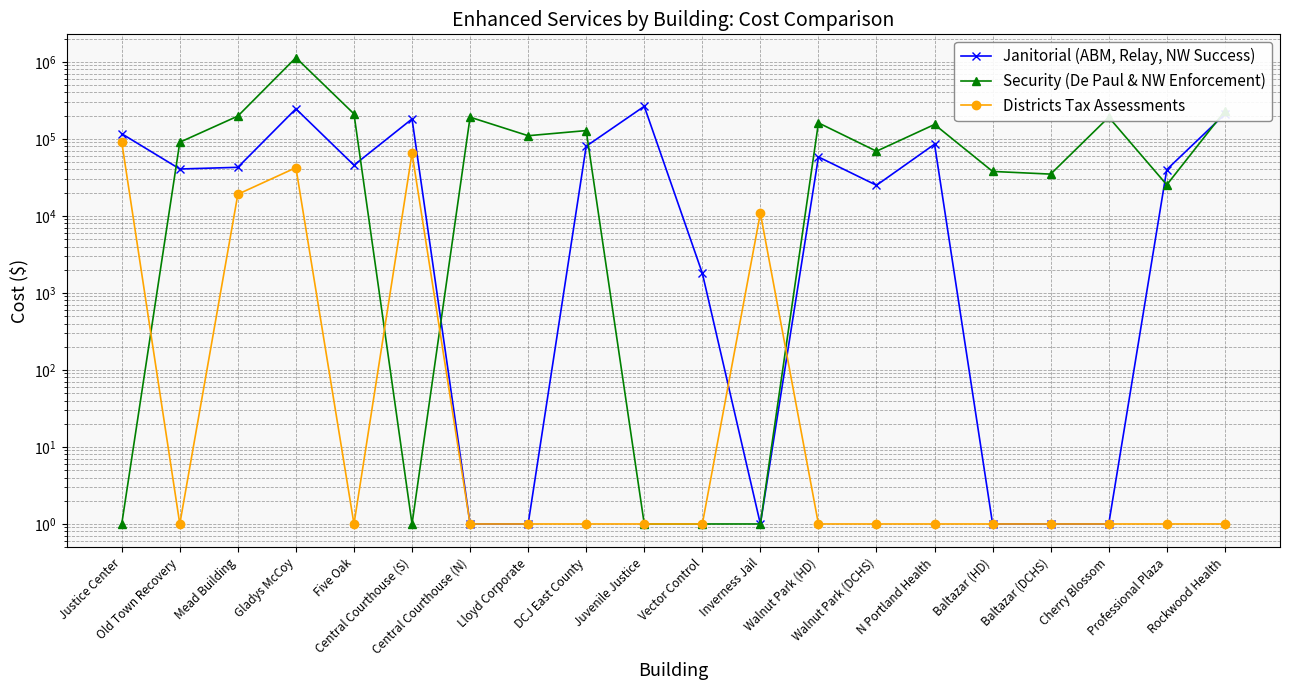

What is the label of the 19th point from the left?

Professional Plaza